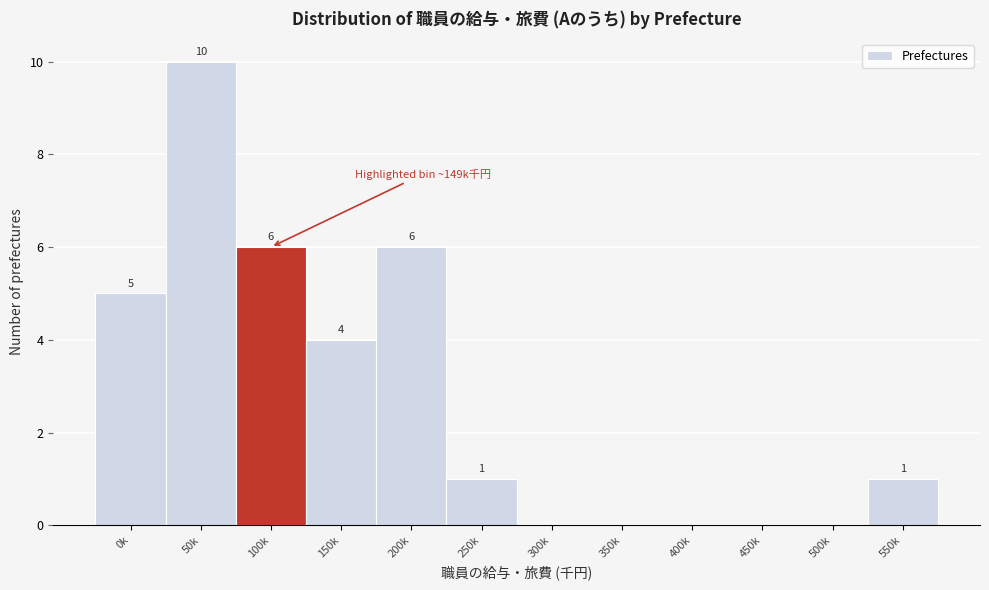

Reading right to left, list all the values displayed in this chart.

550k=1	500k=0	450k=0	400k=0	350k=0	300k=0	250k=1	200k=6	150k=4	100k=6	50k=10	0k=5